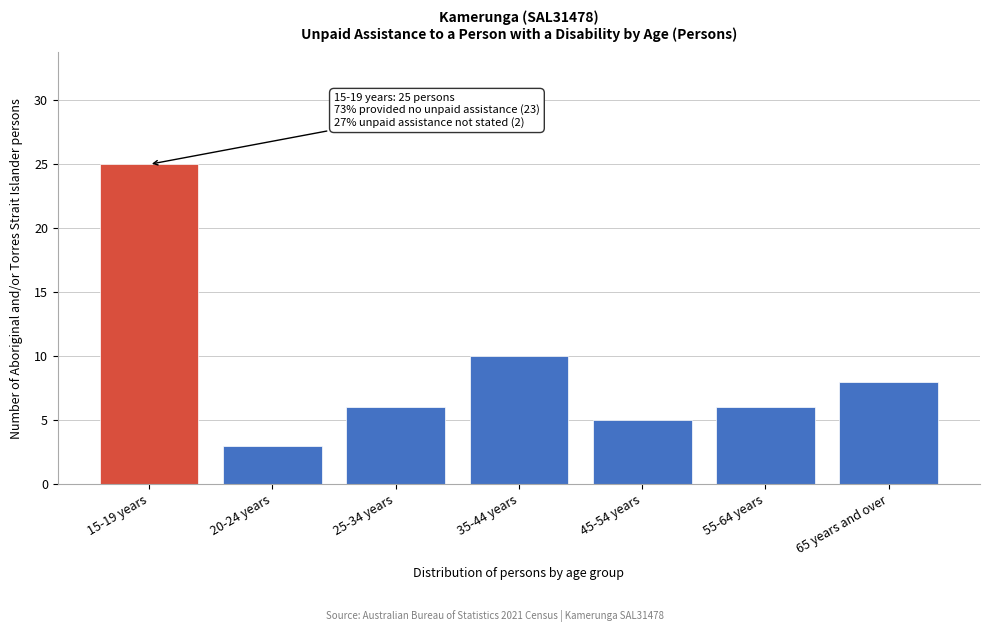

Reading left to right, what are all the values shown in this chart?

15-19 years=25	20-24 years=3	25-34 years=6	35-44 years=10	45-54 years=5	55-64 years=6	65 years and over=8